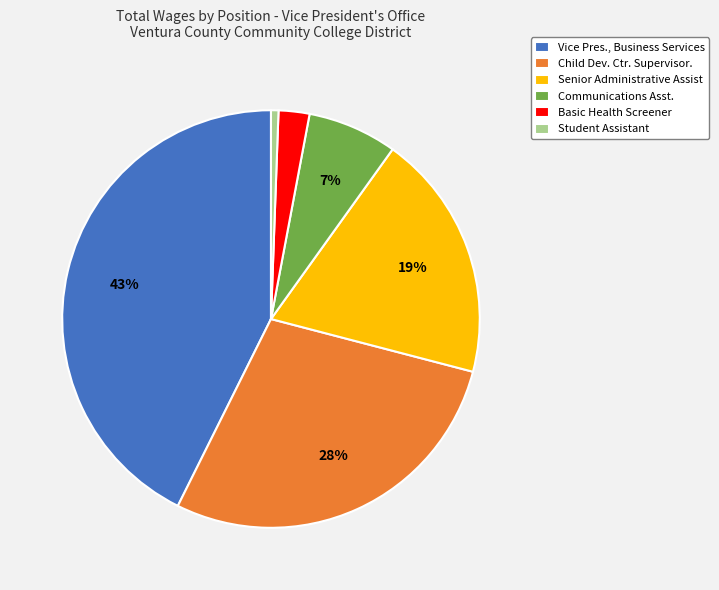

Does any single category account for the majority?

No